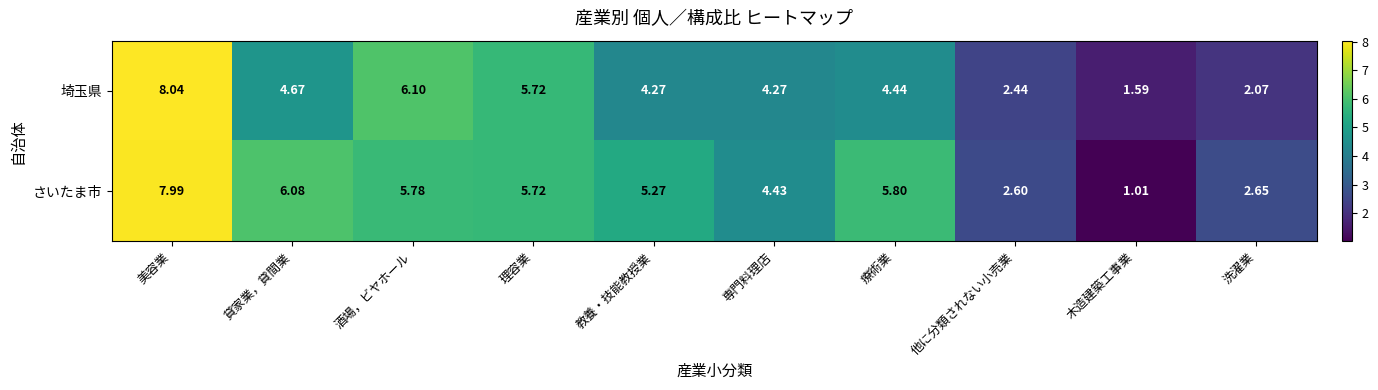

At which category is the sum across all series the highest?

美容業